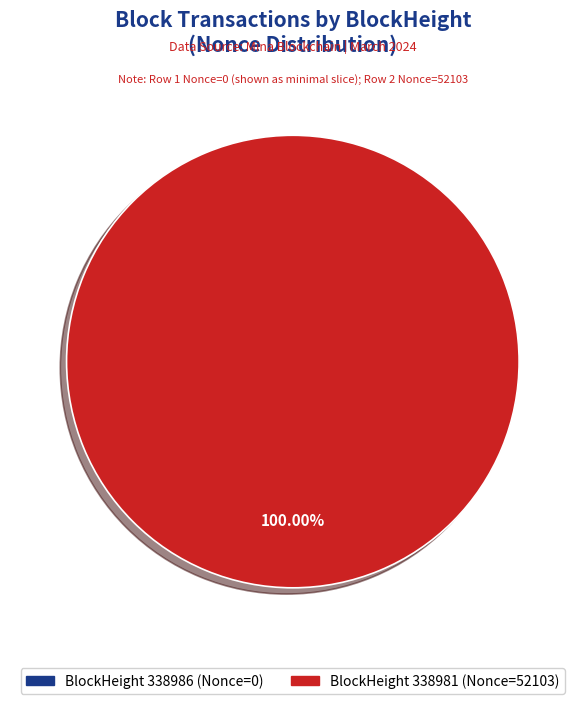

Does any single category account for the majority?

Yes